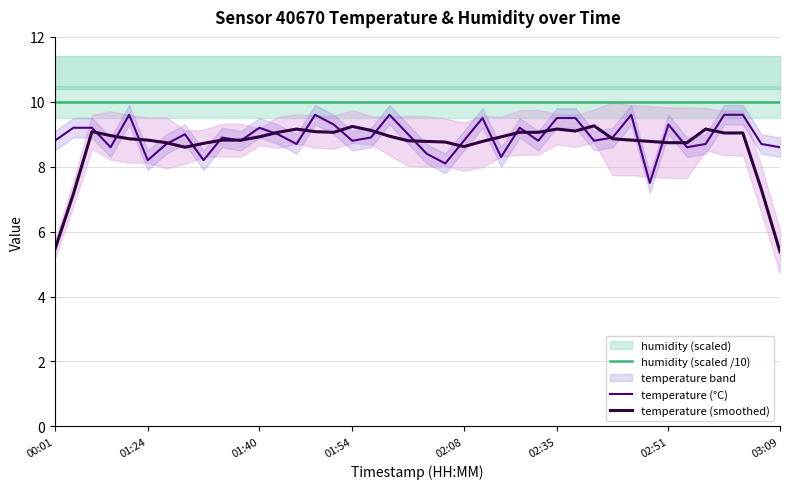

How many interior local peaks does the temperature (°C) series have?

10